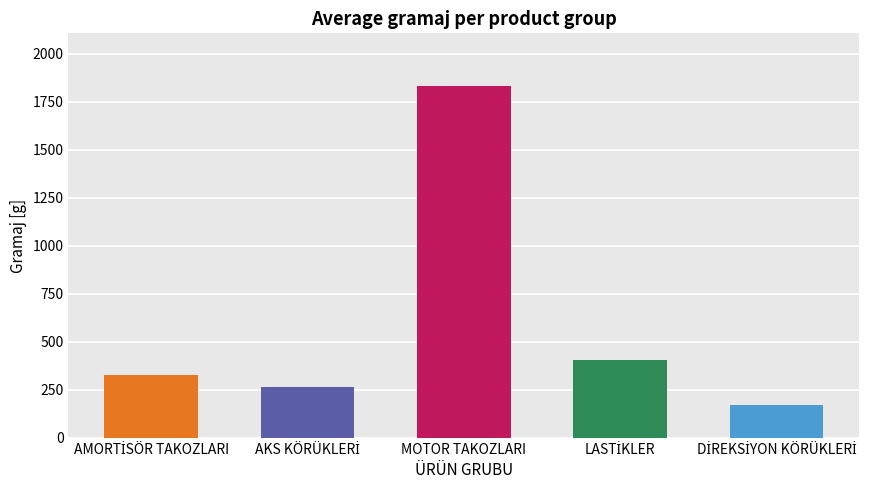

What is the sum of all values?

3002